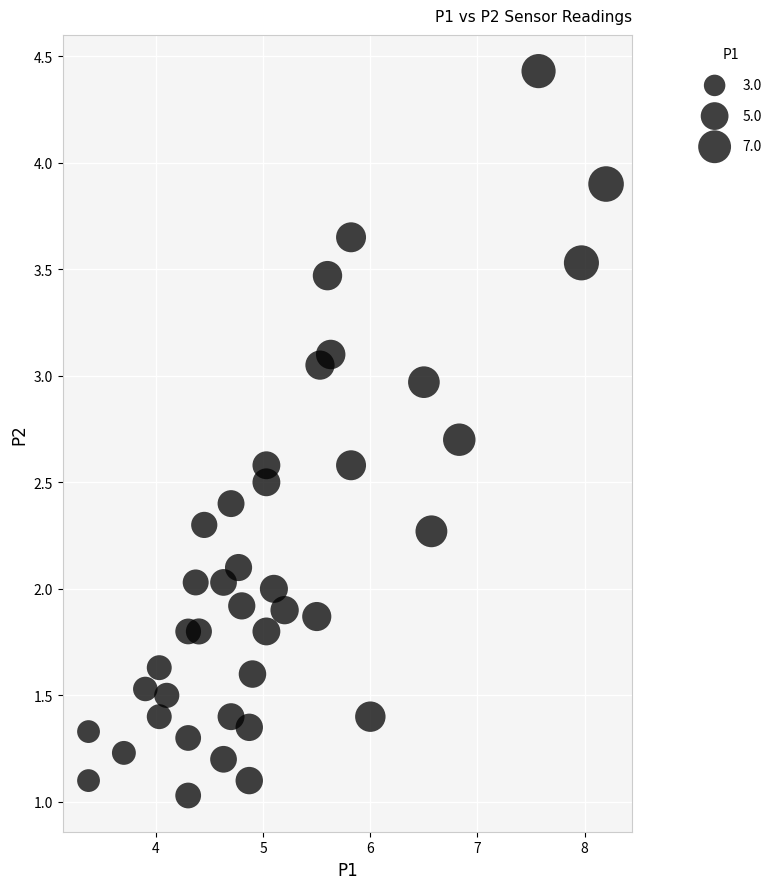

What is the range of X values (max minus min)?

4.8